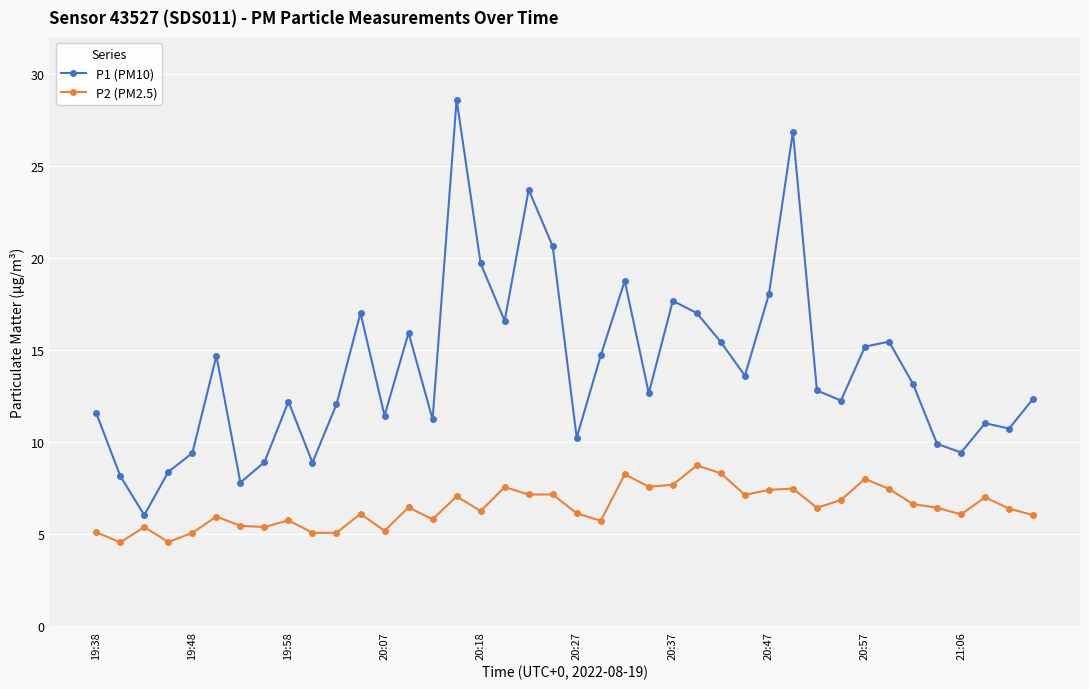

True or false: P1 (PM10) and P2 (PM2.5) cross at least once.

False